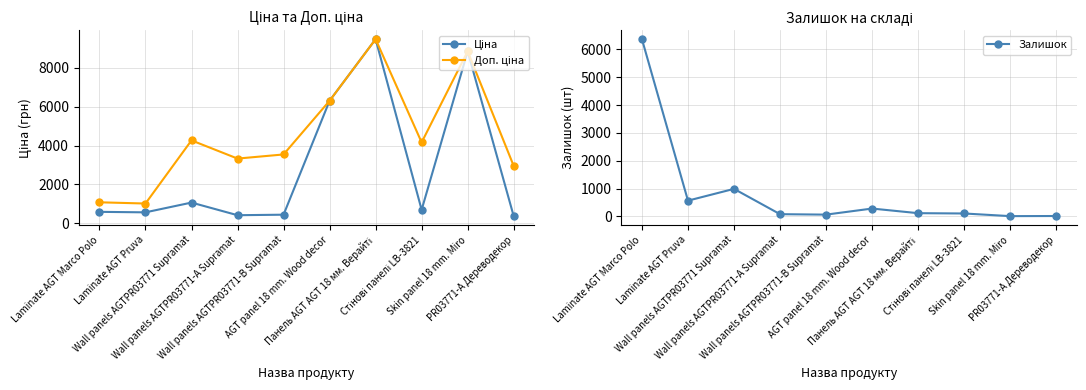

The value of Доп. ціна at Skin panel 18 mm. Miro is 3099.1. True or false?

False